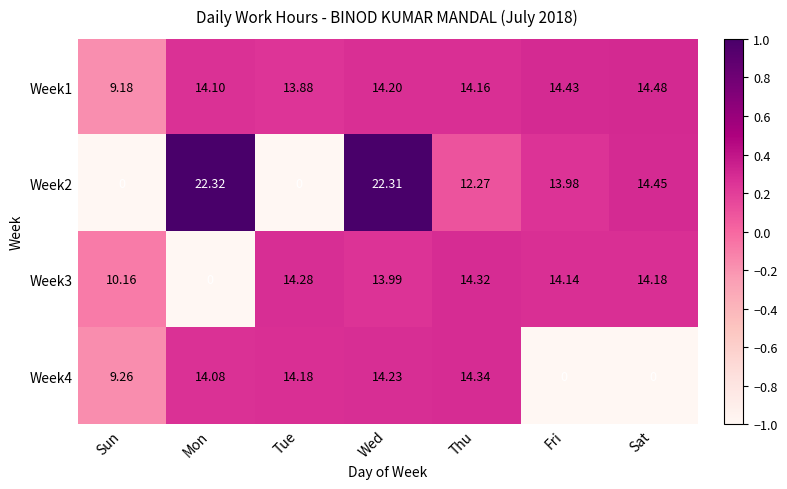

Which series has the largest range (max minus min)?

Week2